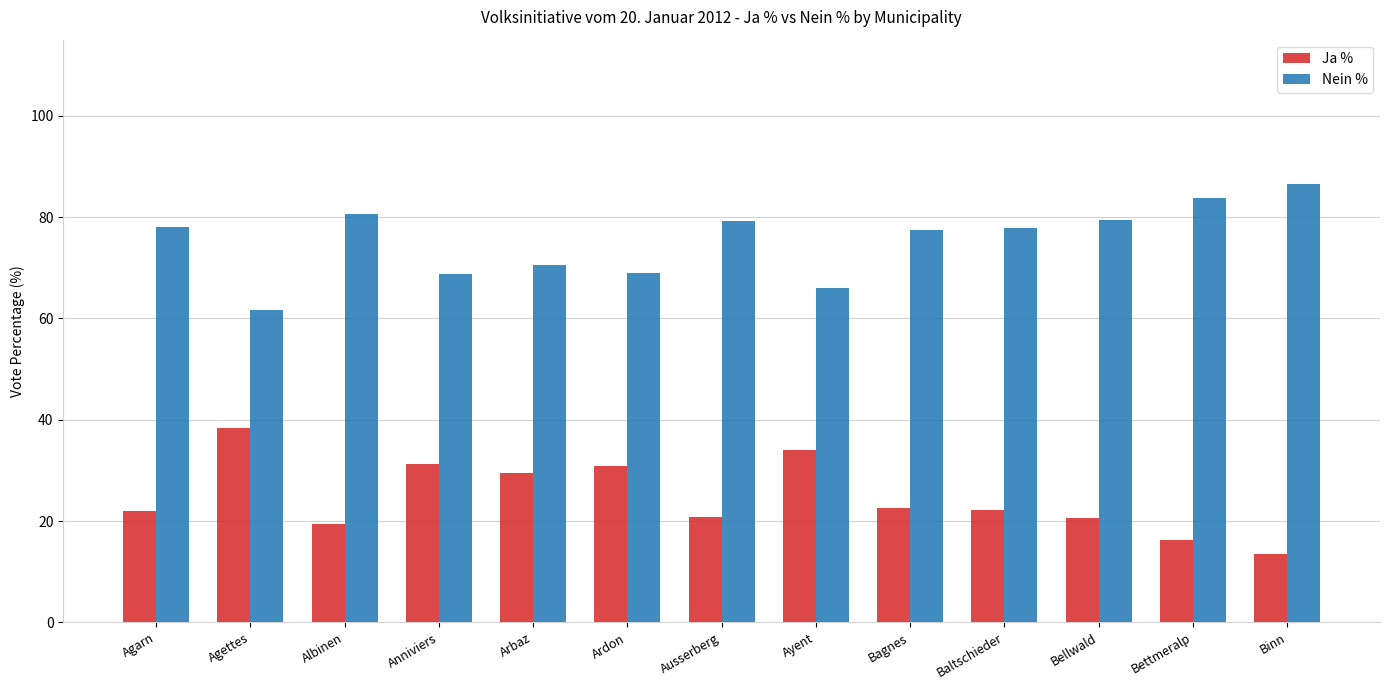

Count the number of data series in this chart.

2